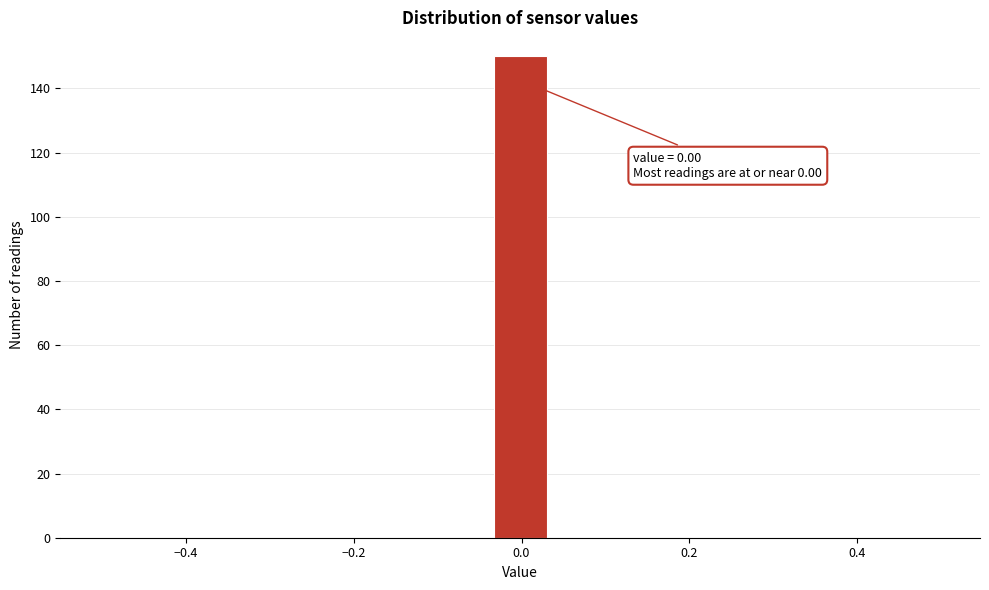

Around what value on the x-axis is the tallest bar? Give the approximate position of its centre, as read against the axis.

0.00